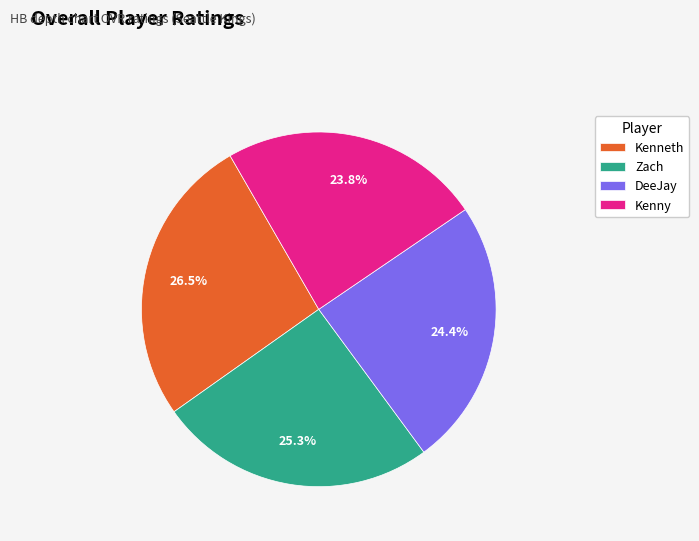

Count the number of slices in the pie.

4